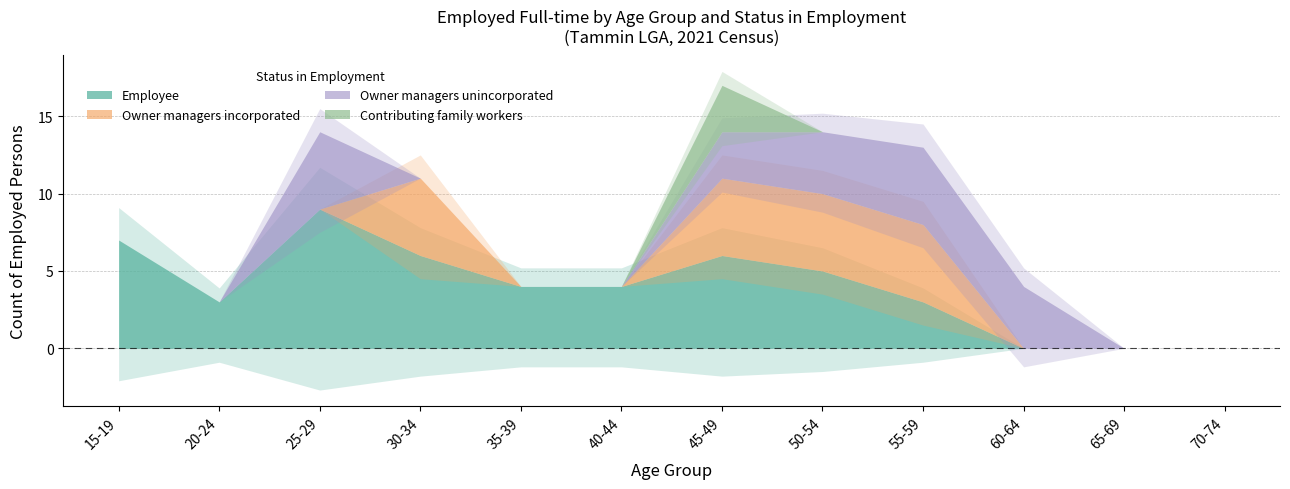

What is the sum of all Owner managers unincorporated values?

21